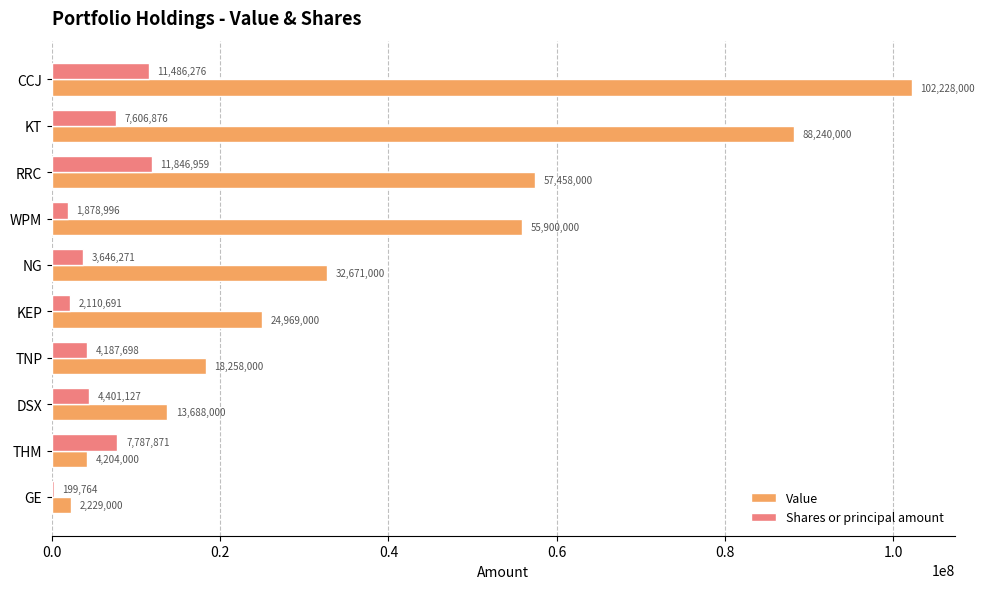

Which series changed the most between NG and KEP?

Value